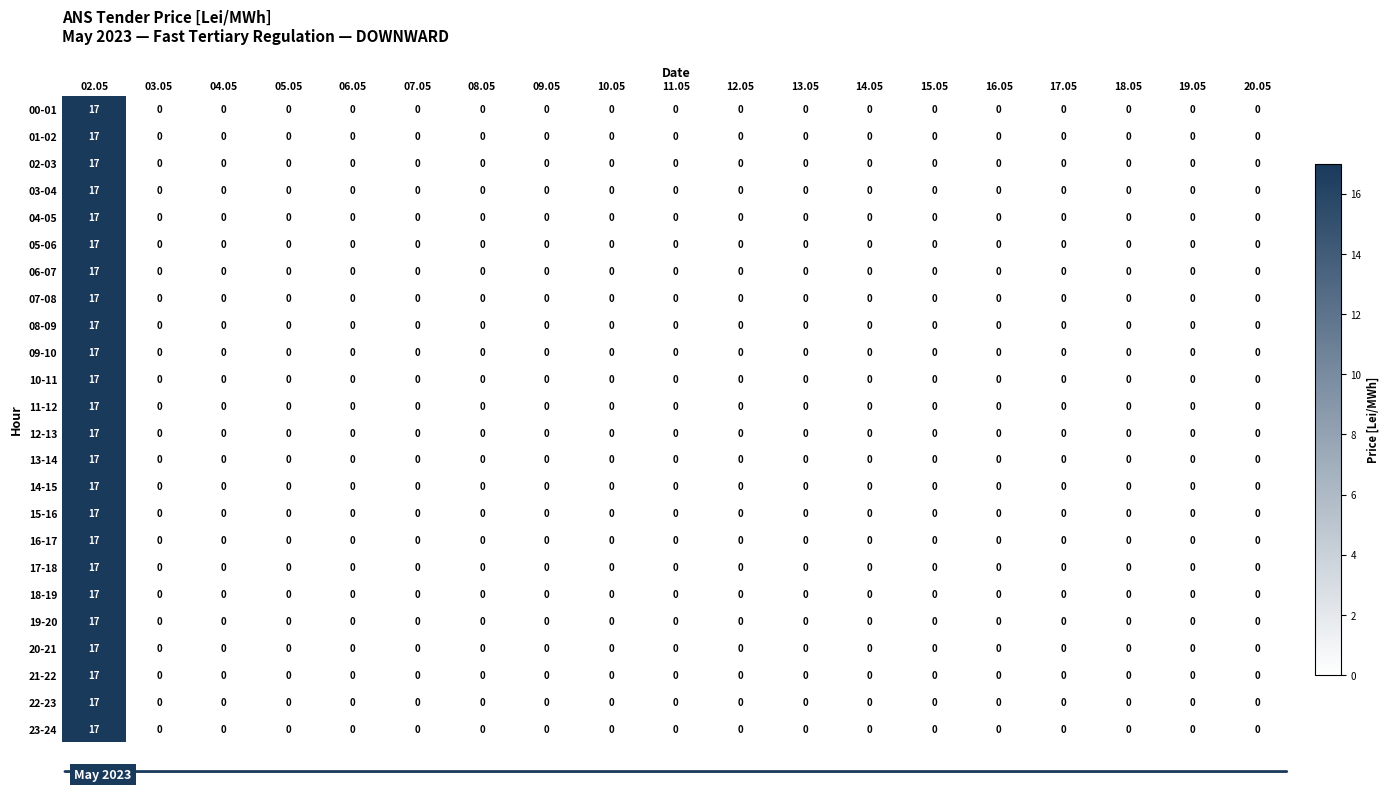

At which category is the sum across all series the highest?

02.05